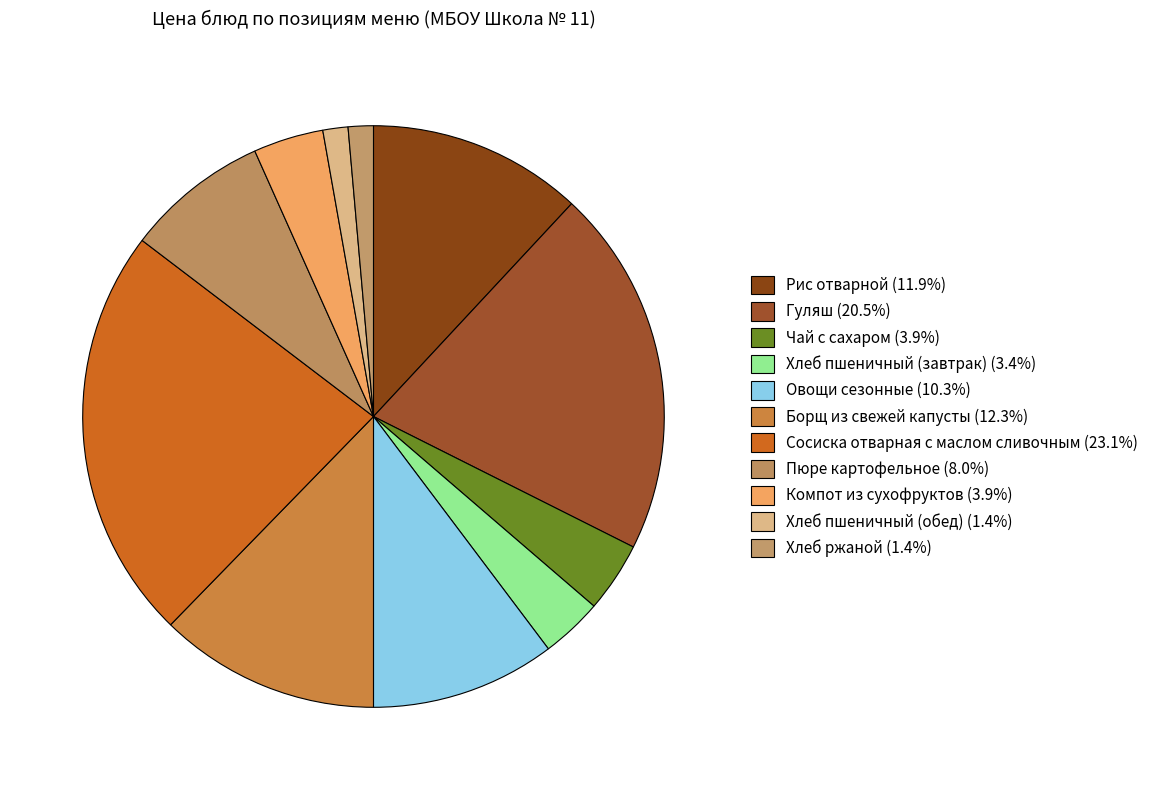

To the nearest percent, what percentage of the pie is Рис отварной?

12%